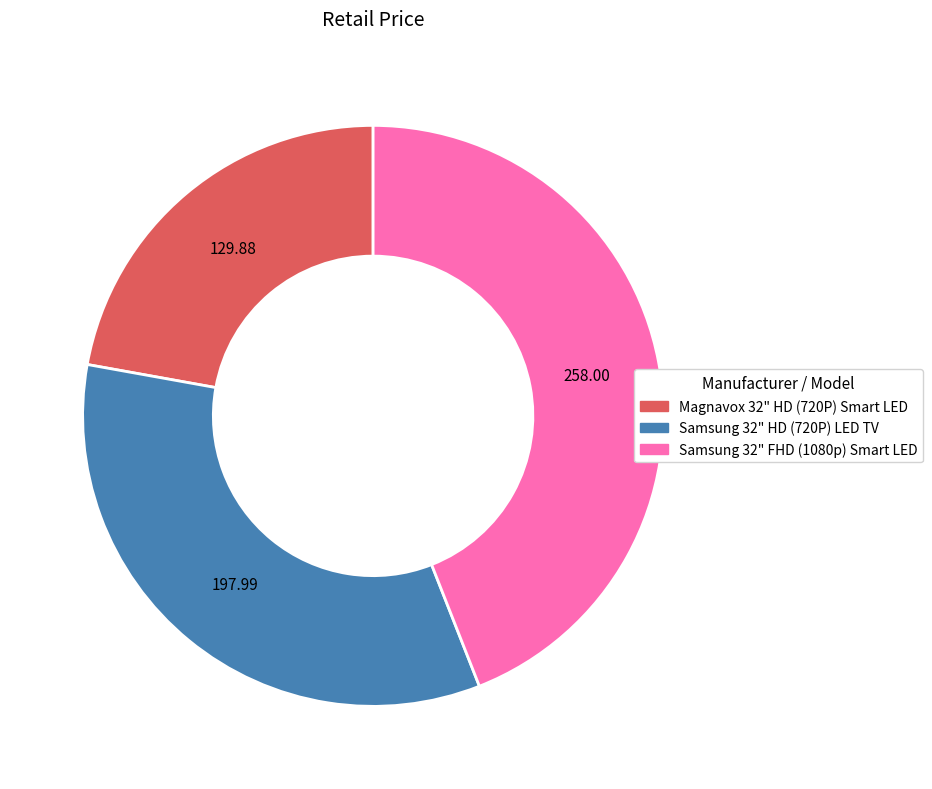

Is there a majority slice in this chart?

No